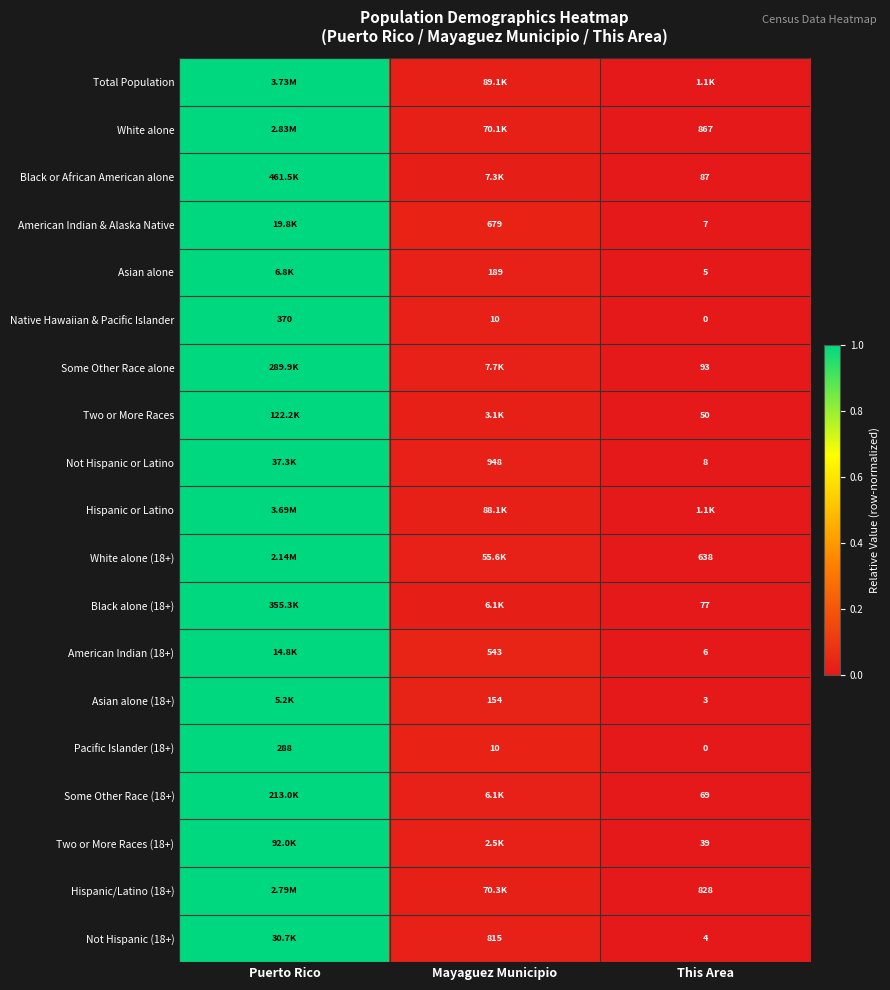

Count the number of categories in the chart.

3